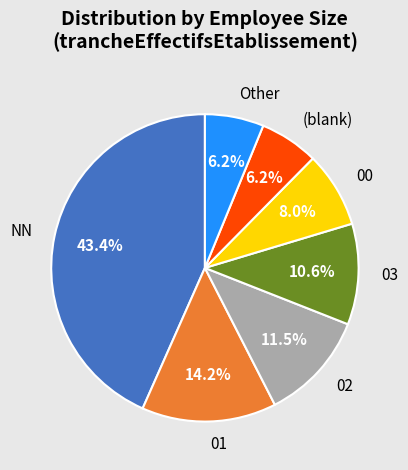

How many slices are in this pie chart?

7